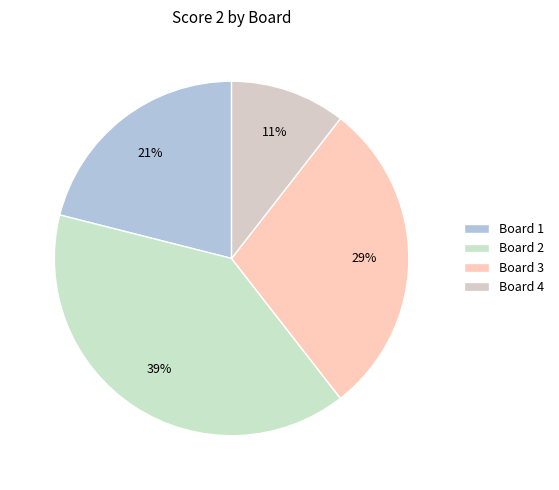

What is the smallest slice in the pie chart?

Board 4